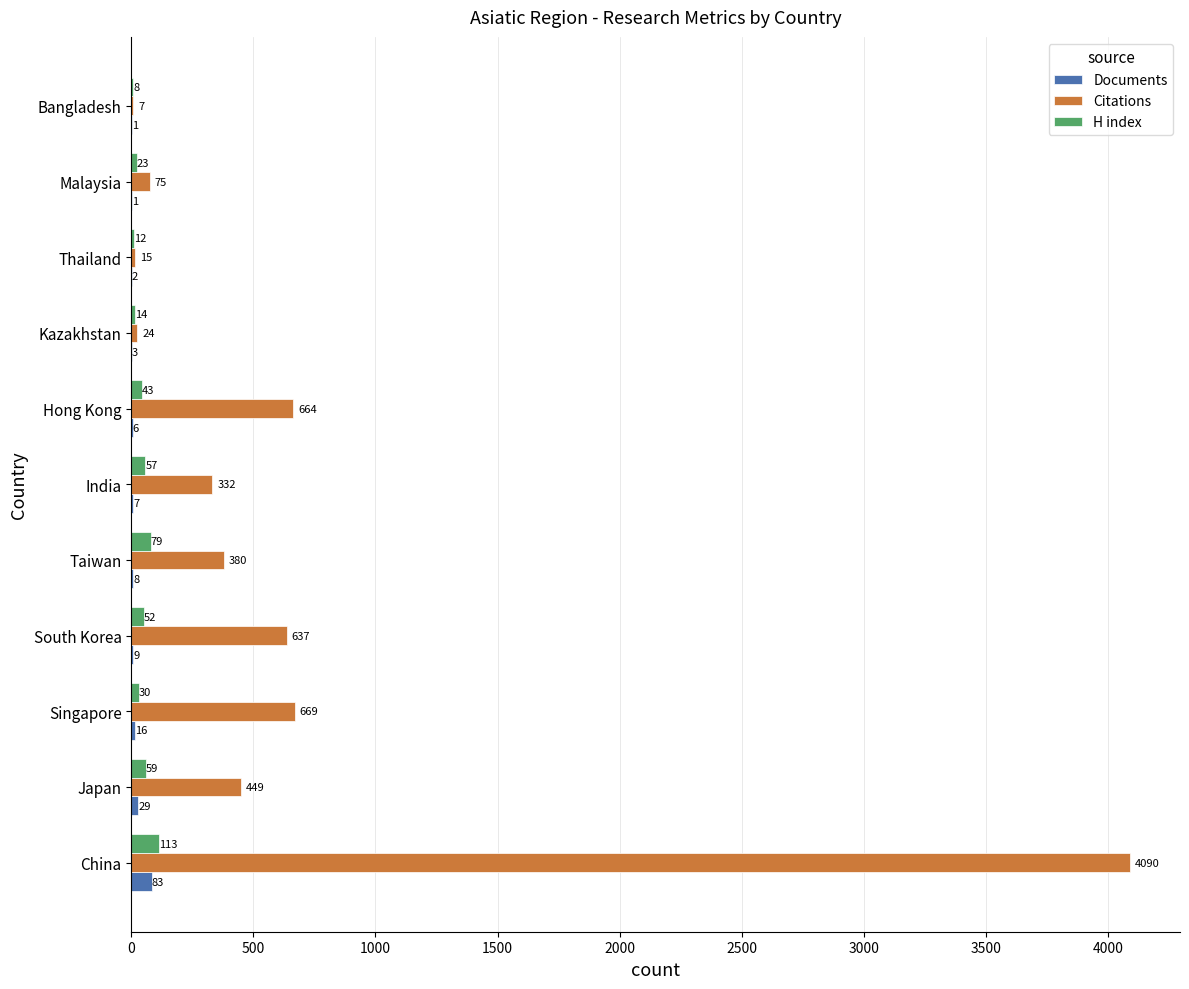

Which series has the largest total across all categories?

Citations